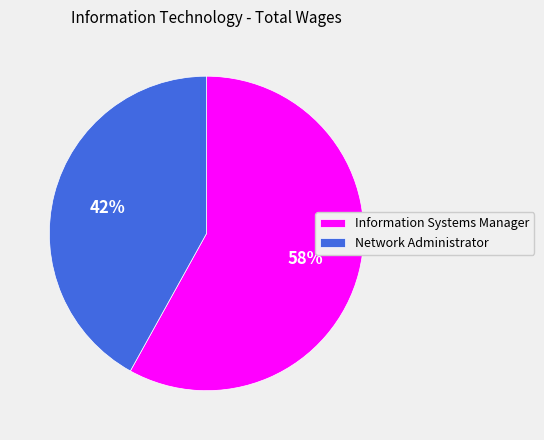

How many slices are in this pie chart?

2